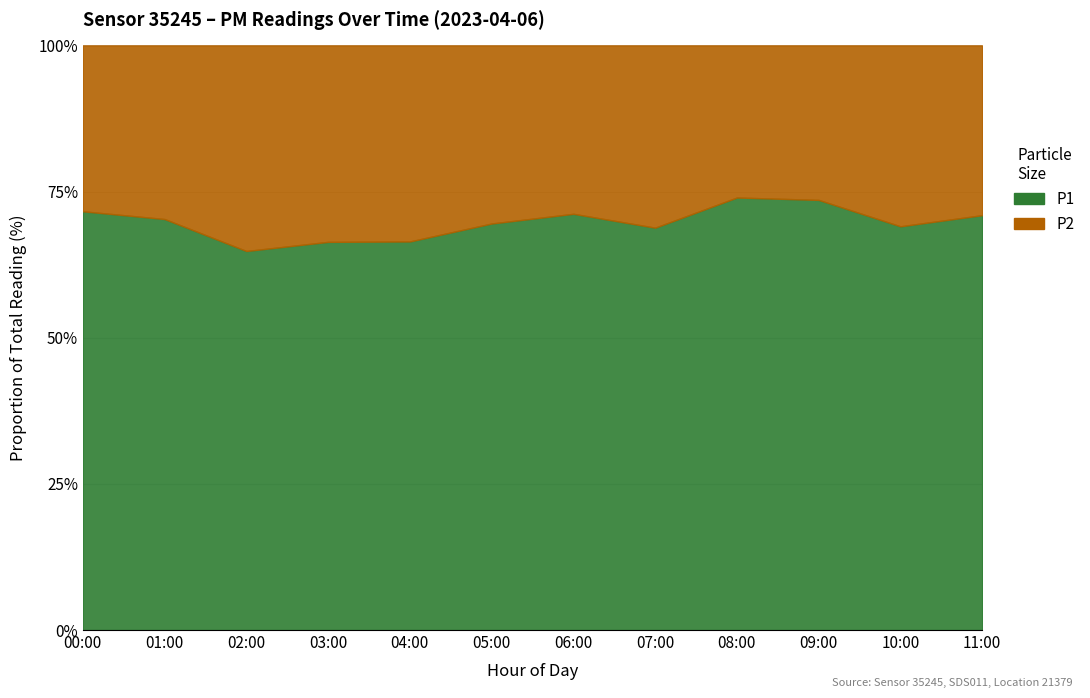

Which category has the highest value across all series?

08:00